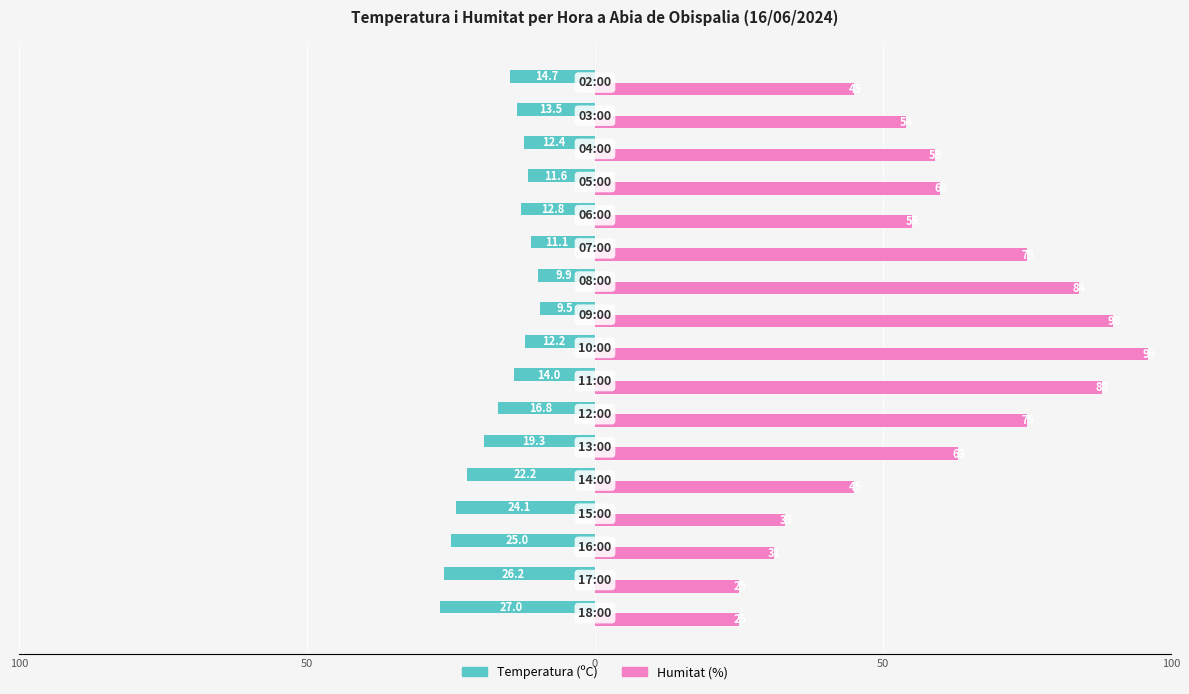

What are all the series names shown in the legend?

Temperatura (ºC), Humitat (%)